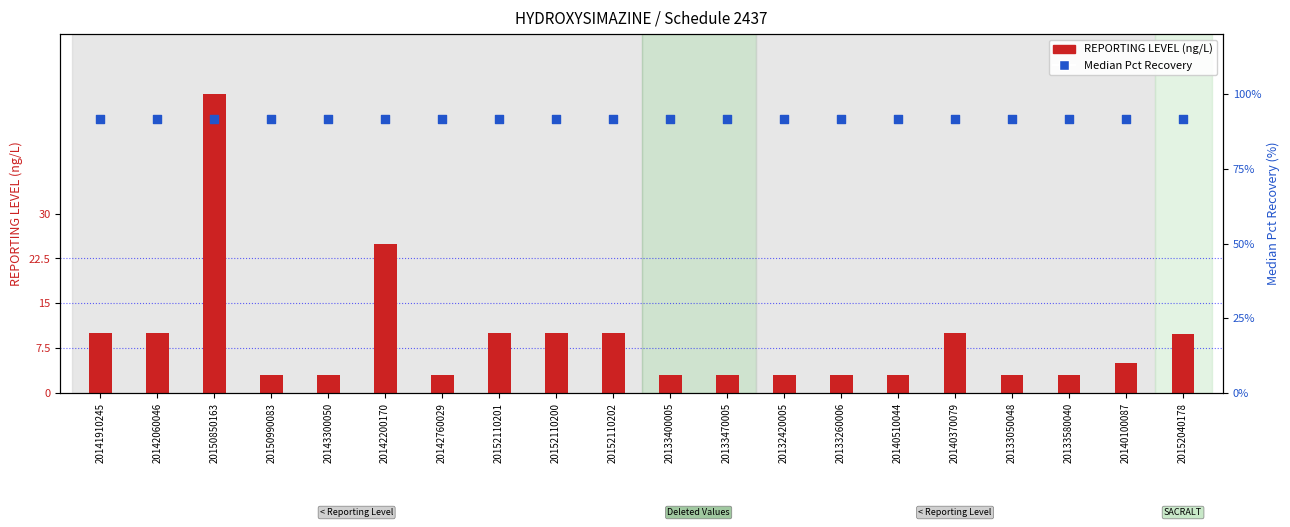

Is the value of Median Pct Recovery at 20133260006 greater than the value of REPORTING LEVEL at 20150990083?

Yes